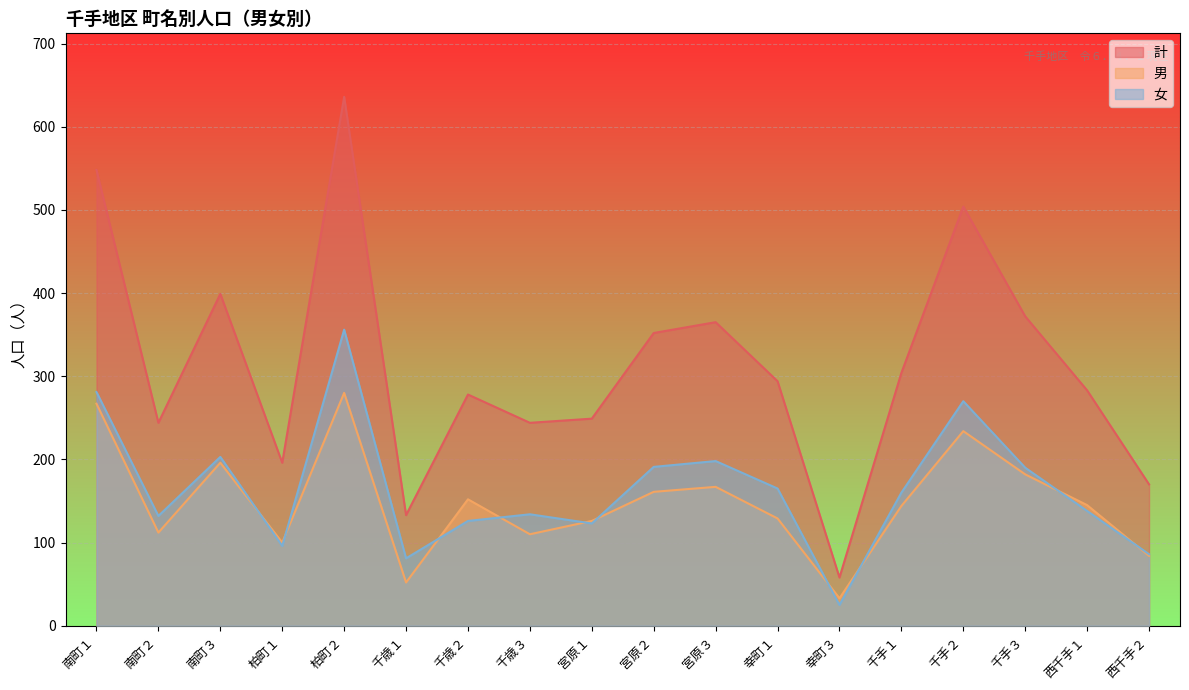

What is the label of the 13th point from the right?

千歳１